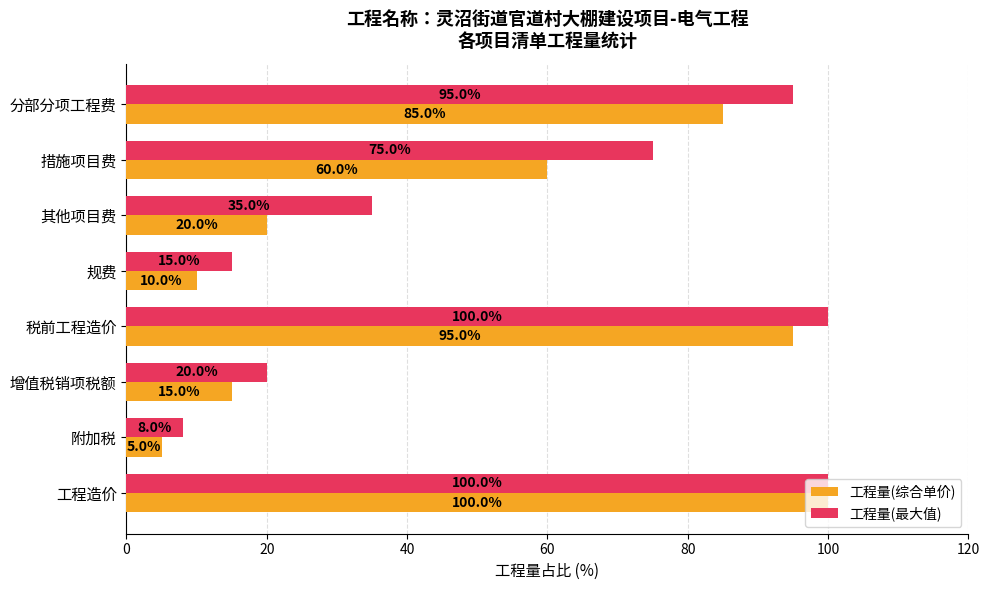

What is the difference between the maximum and second lowest values in the 工程量(综合单价) series?

90